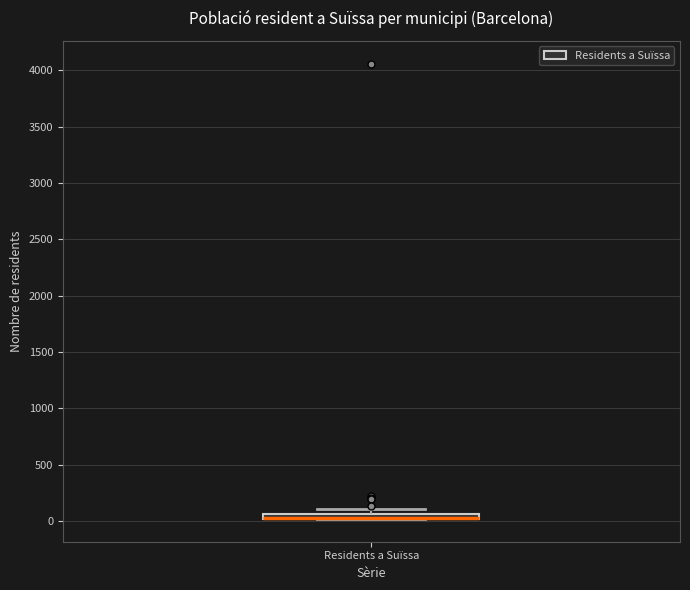

Where is the upper edge of the box for Residents a Suïssa on the y-axis? The values are not printed on the chart, so give them approximately, as read against the axis.

50